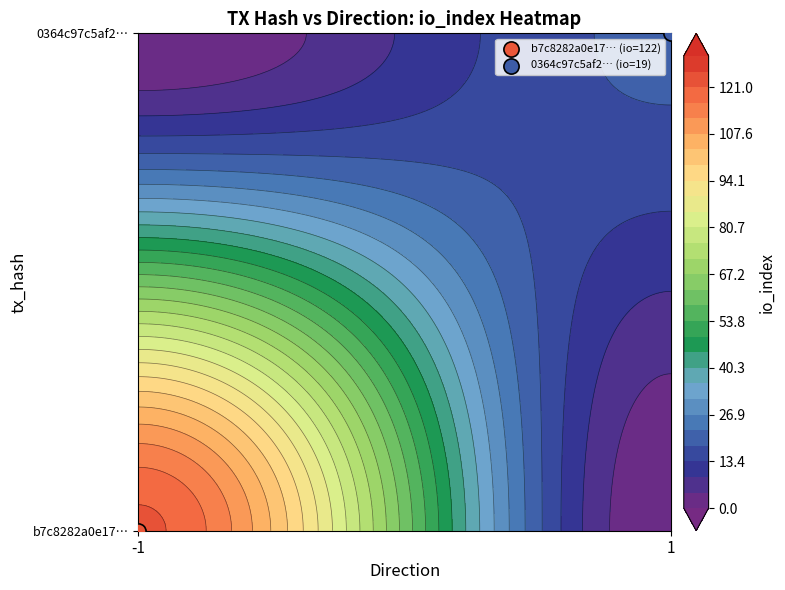

How many positive values does the b7c8282a0e1702ab184586a50433abd30e0d484 series have?

1